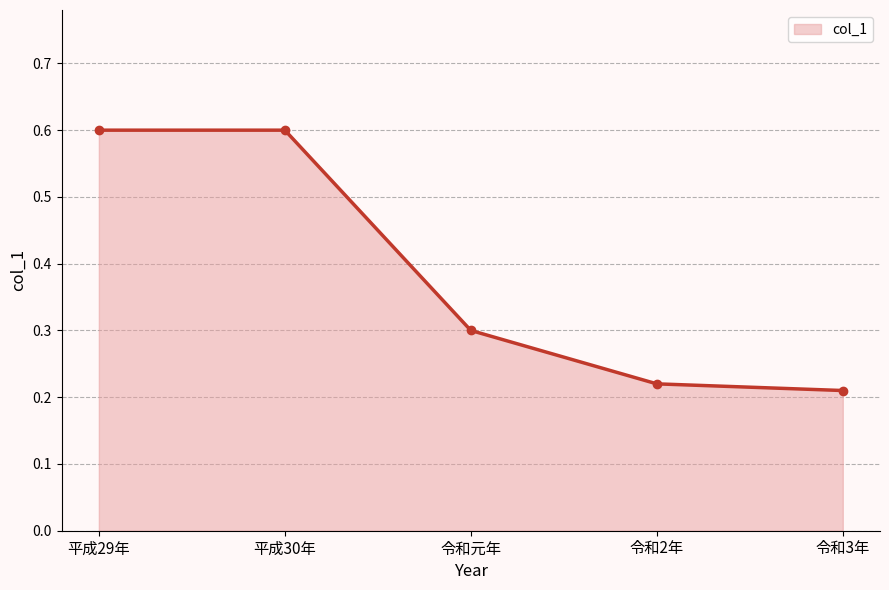

What is the value of the 2nd point from the left?

0.6